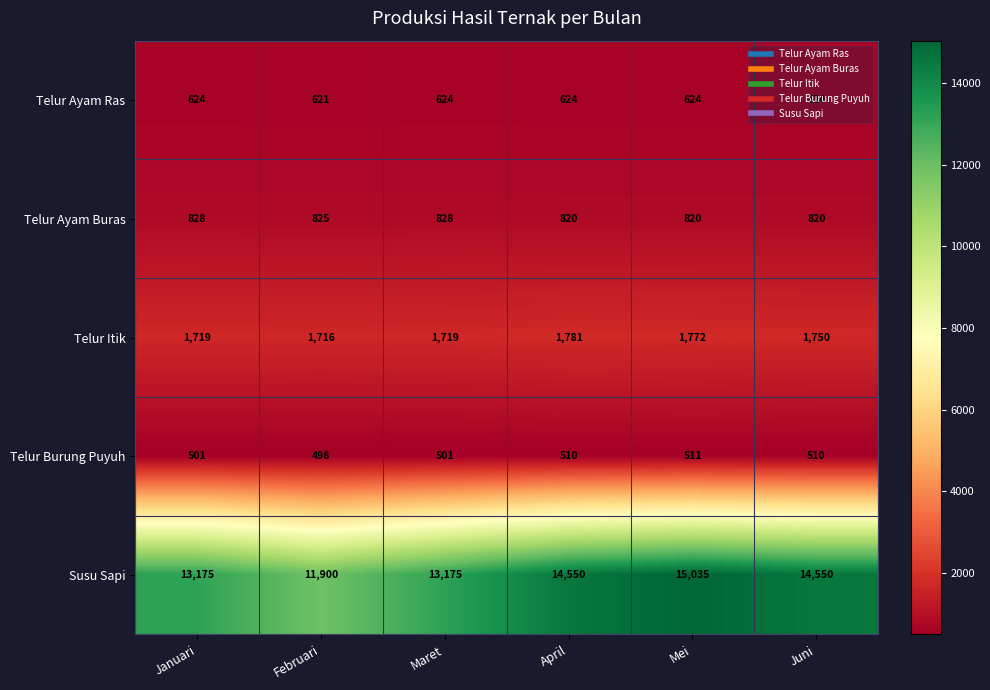

Which series has the widest spread of values?

Susu Sapi